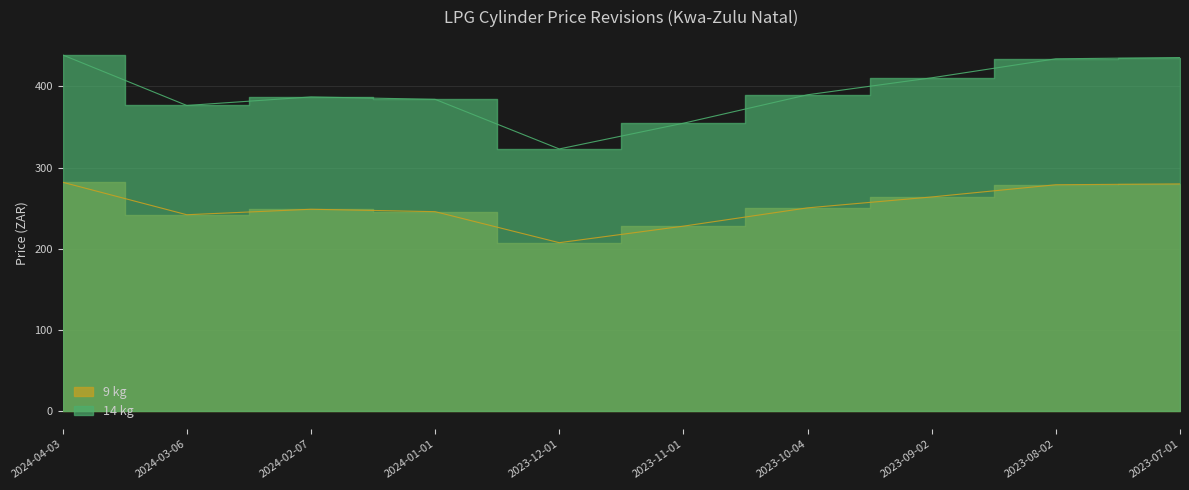

Where does the 14 kg series first go above 389?

2024-04-03